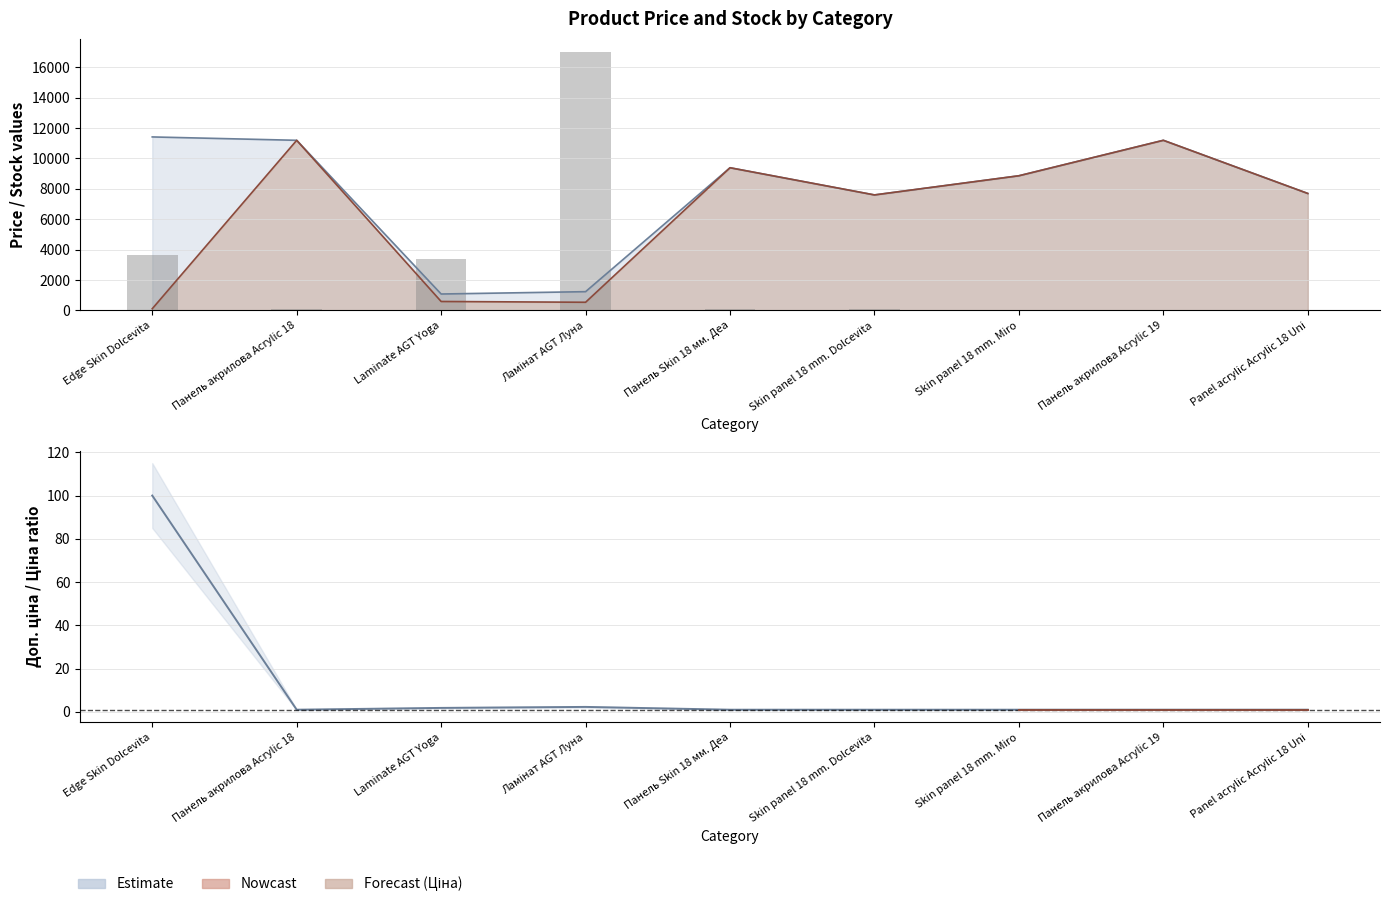

What is the difference between the maximum and minimum values?

16999